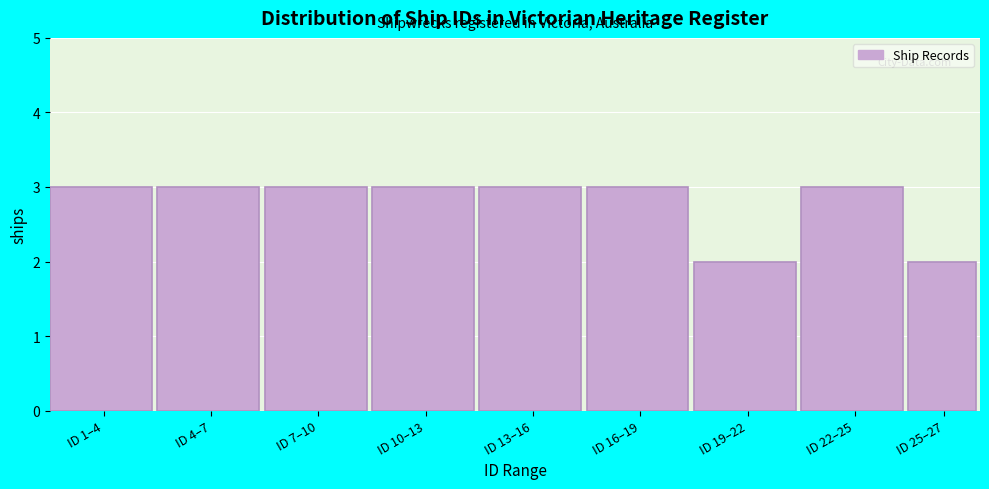

Reading left to right, what are all the values shown in this chart?

3	3	3	3	3	3	2	3	2